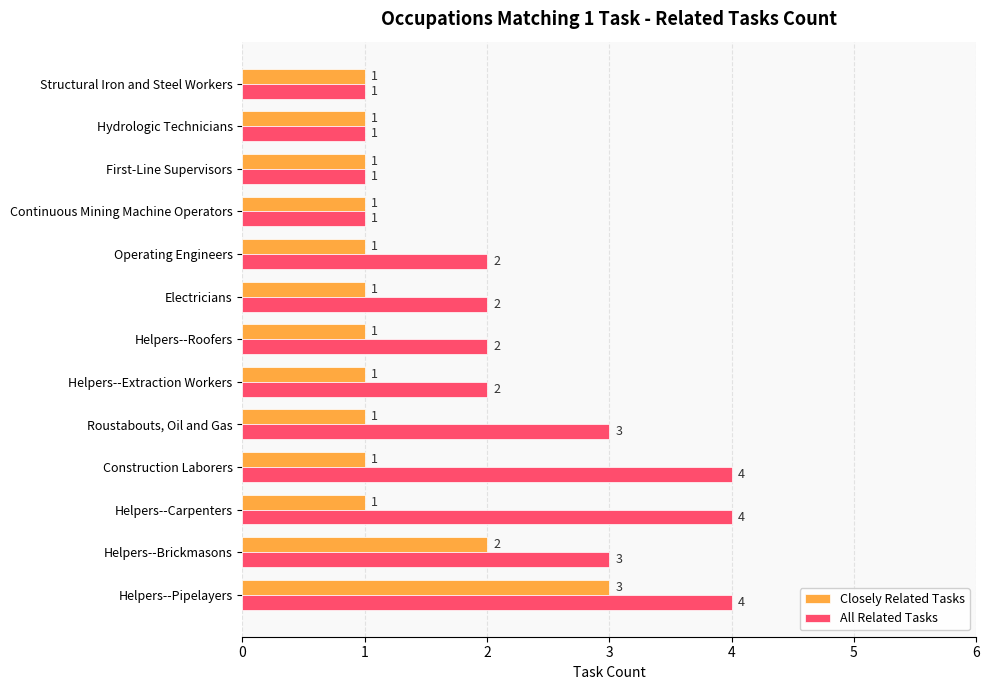

List the series in order of their peak value, highest first.

All Related Tasks, Closely Related Tasks